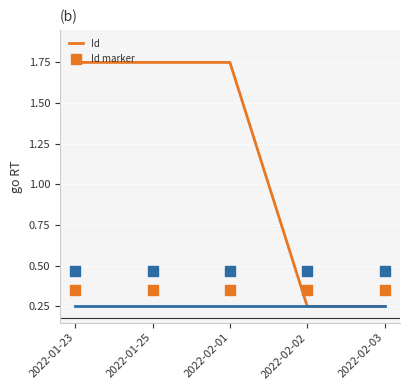

Is the value of order_gsx at 2022-02-02 greater than the value of order_gsx marker at 2022-01-23?

No